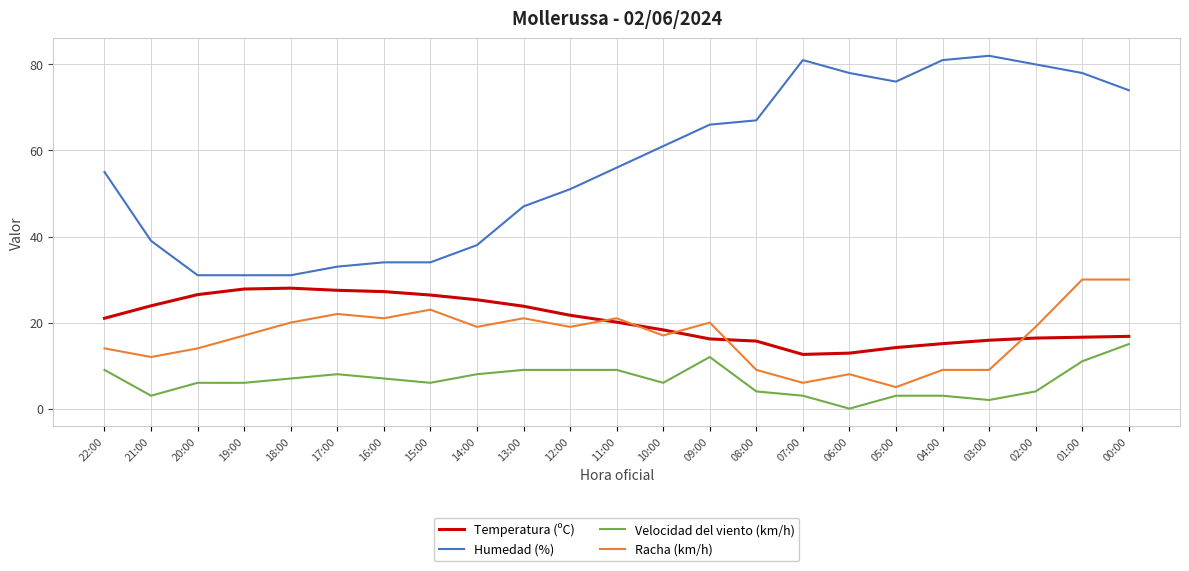

Which series has the largest range (max minus min)?

Humedad (%)